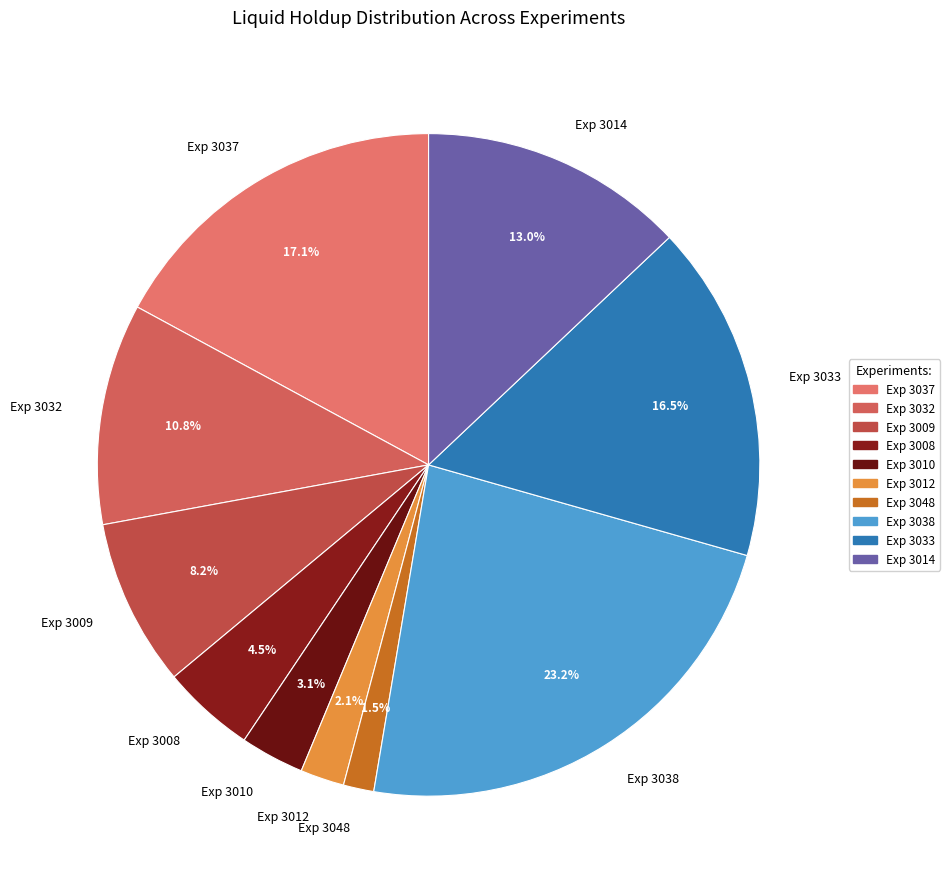

Is there any slice that represents more than half of the pie?

No